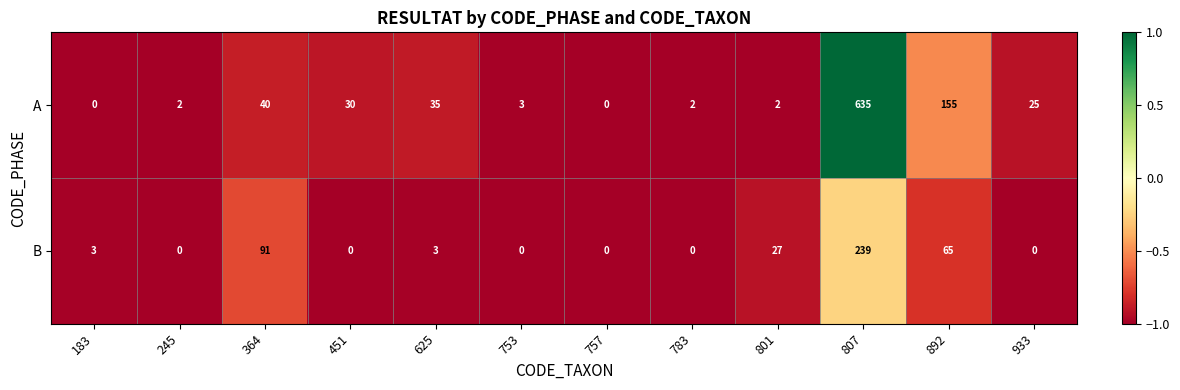

Reading left to right, list all the values displayed in this chart.

A: 183=0	245=2	364=40	451=30	625=35	753=3	757=0	783=2	801=2	807=635	892=155	933=25
B: 183=3	245=0	364=91	451=0	625=3	753=0	757=0	783=0	801=27	807=239	892=65	933=0